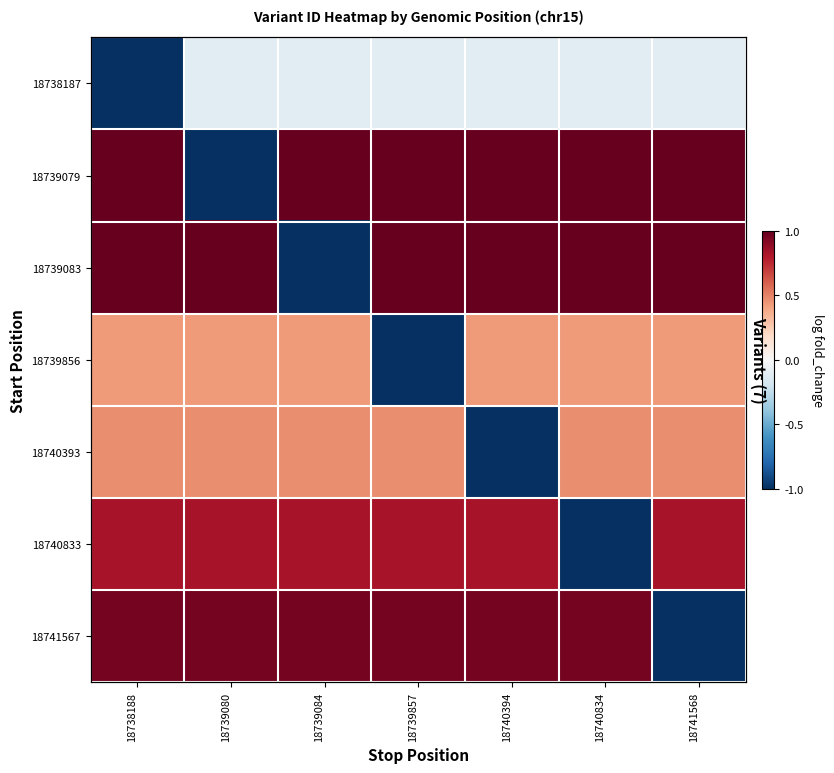

What is the smallest value displayed?

-1.0